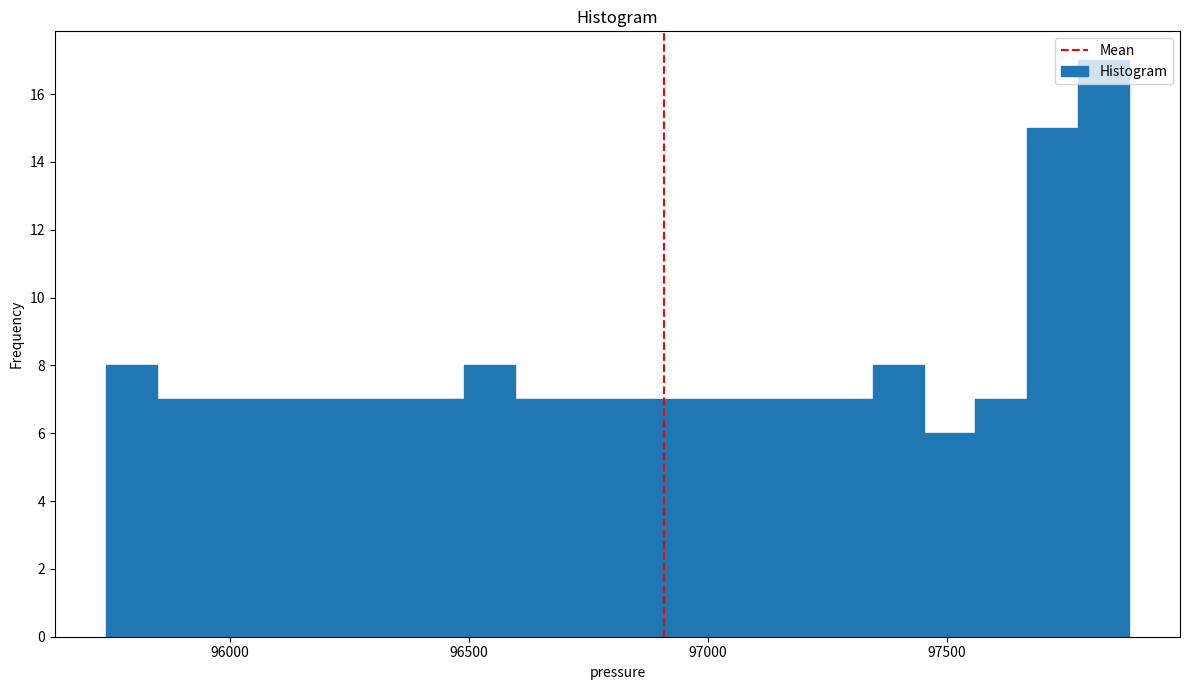

Around what value on the x-axis is the tallest bar? Give the approximate position of its centre, as read against the axis.

97850